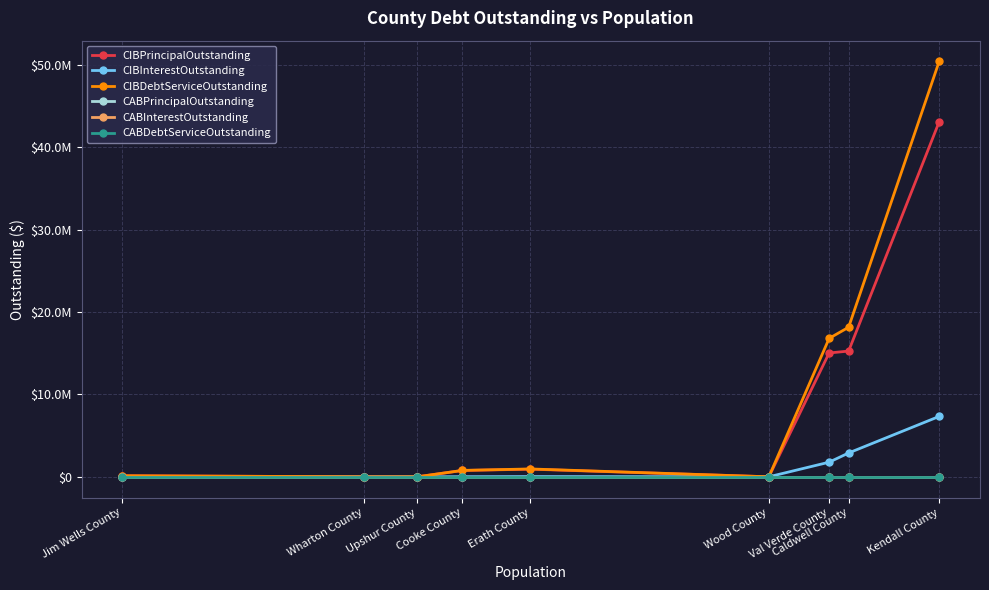

Is this an area chart (filled region under the line)?

No